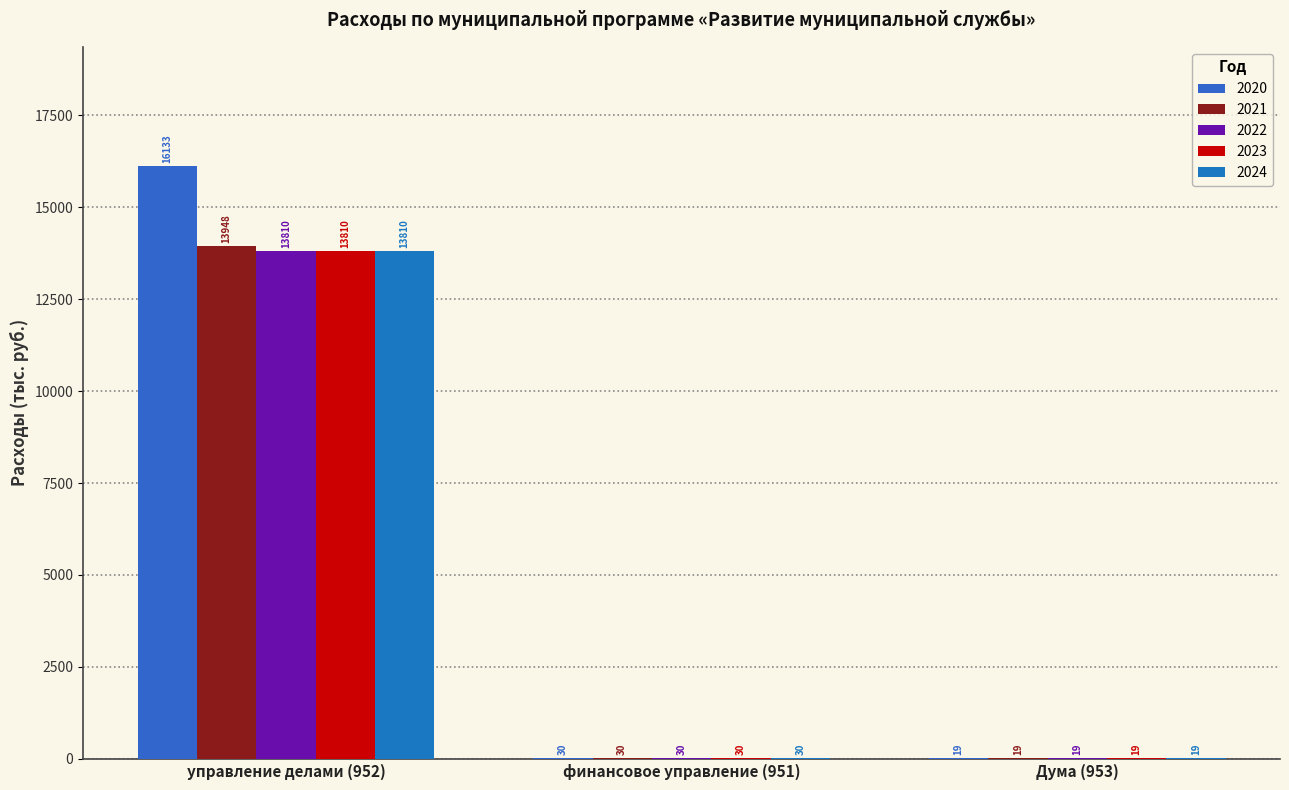

What position from the right is финансовое управление (951)?

2